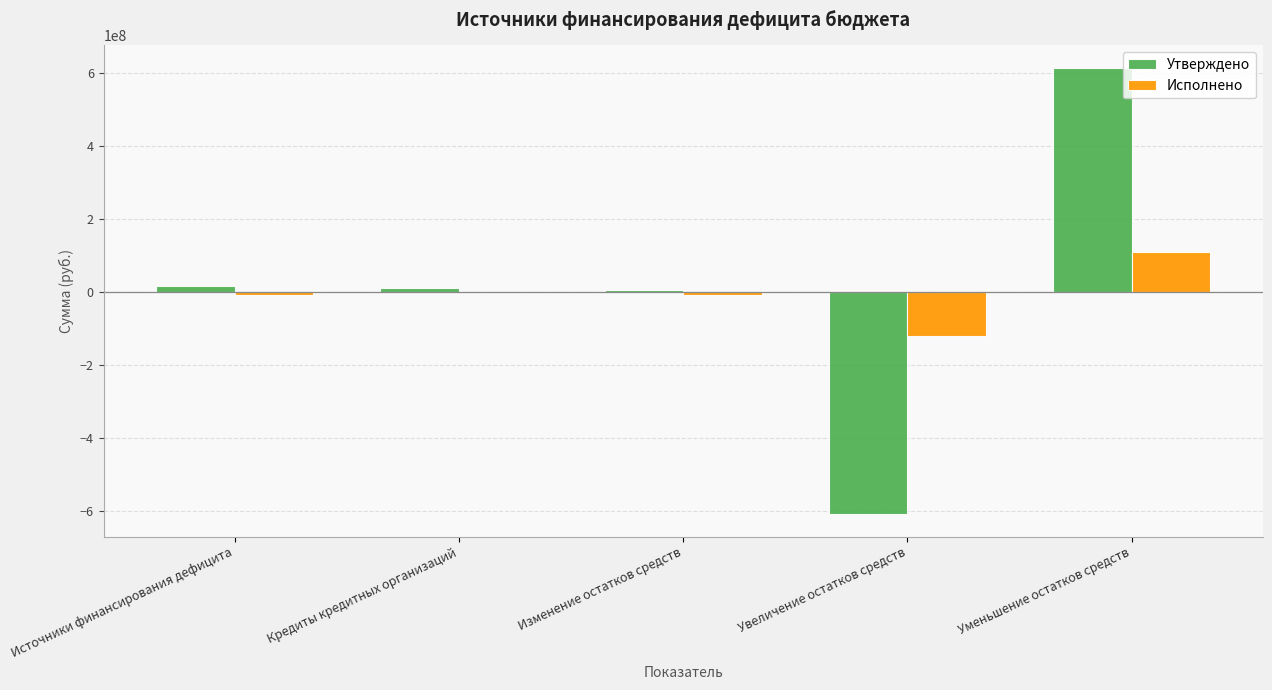

Which series changed the most between Источники финансирования дефицита and Увеличение остатков средств?

Утверждено